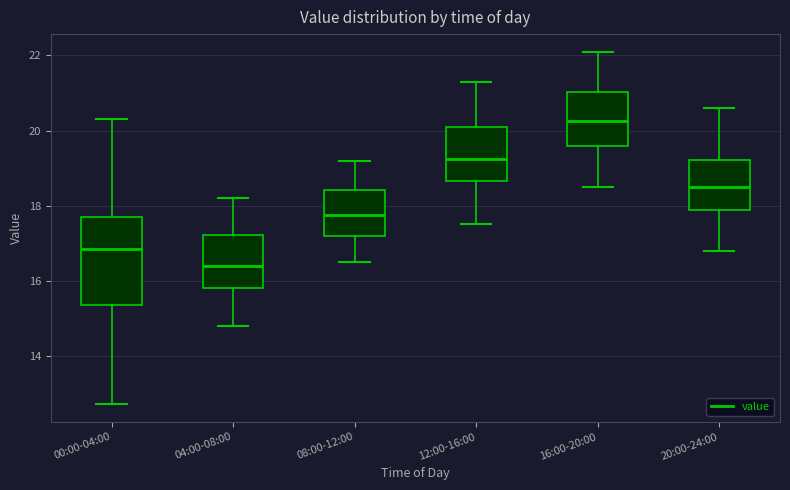

Which box has the lowest median line?

04:00-08:00